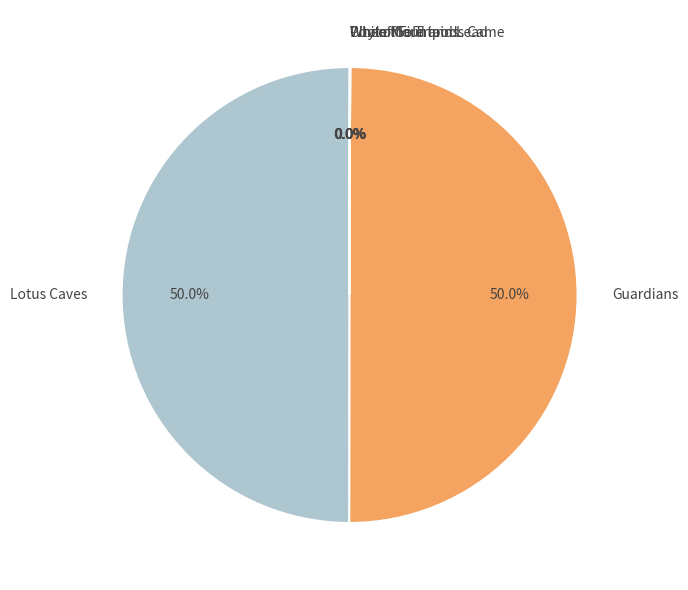

Is Guardians the majority of the pie?

No